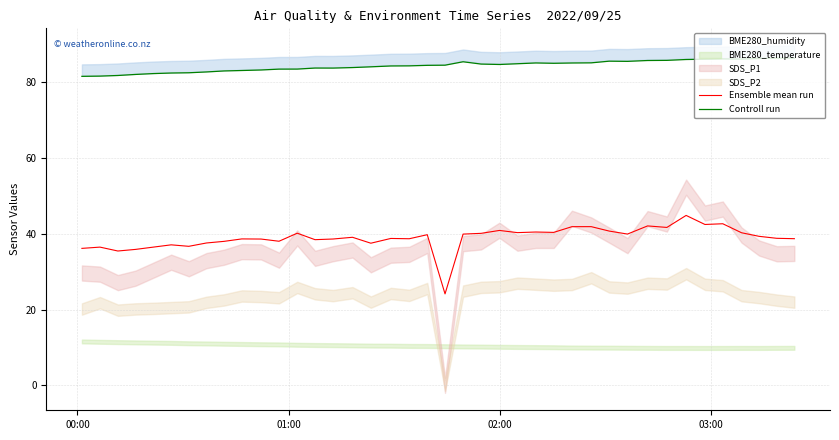

What is the lowest value of the Ensemble mean run series?

24.1